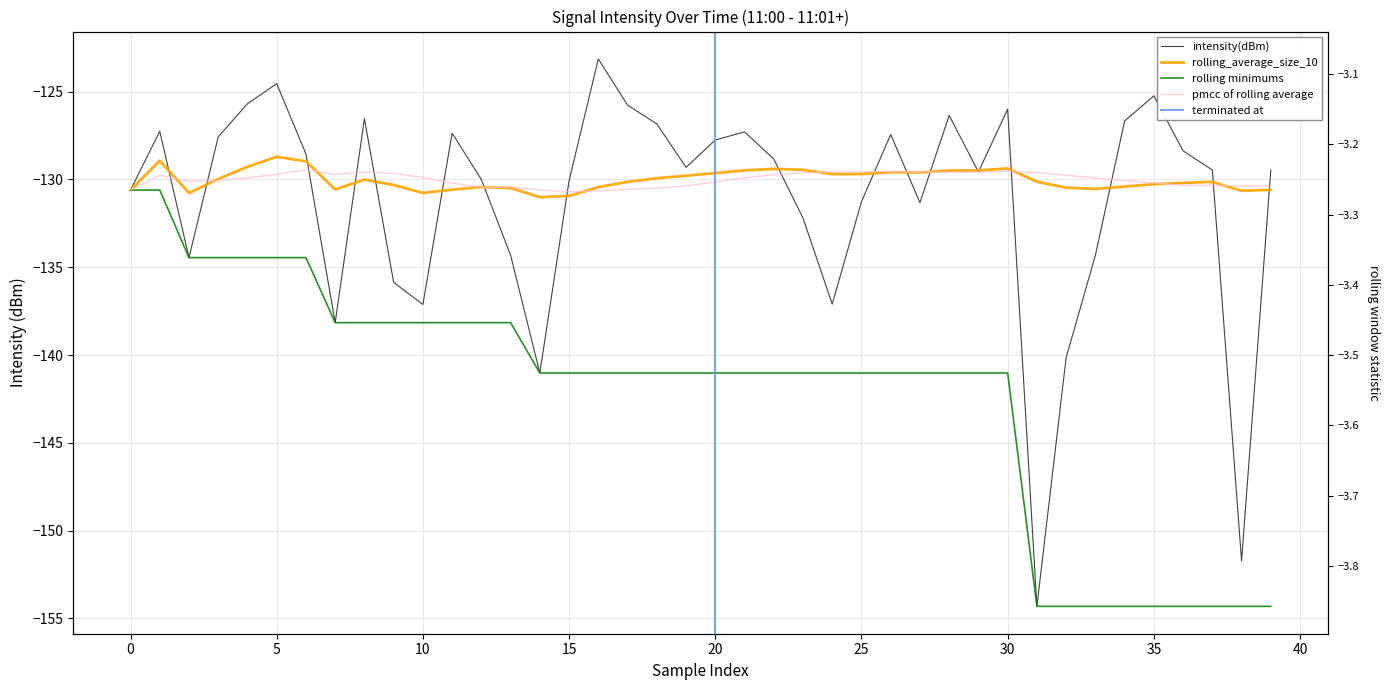

Which series has the largest total across all categories?

rolling_average